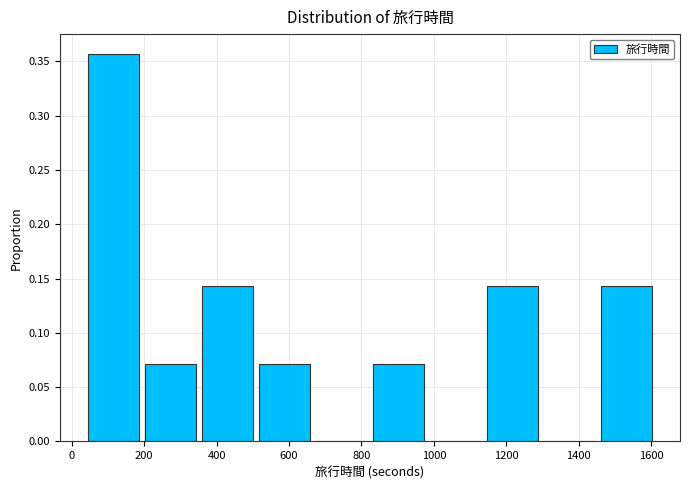

Reading left to right, transcribe this chart: for each bar, give the range it covers on the x-axis and its height. Neither the bar edges nor the heights are printed on the chart, so give them approximately, as read against the axes.

40 to 200: 0.355
200 to 360: 0.070
360 to 500: 0.145
500 to 660: 0.070
660 to 820: 0
820 to 980: 0.070
980 to 1140: 0
1140 to 1300: 0.145
1300 to 1460: 0
1460 to 1620: 0.145